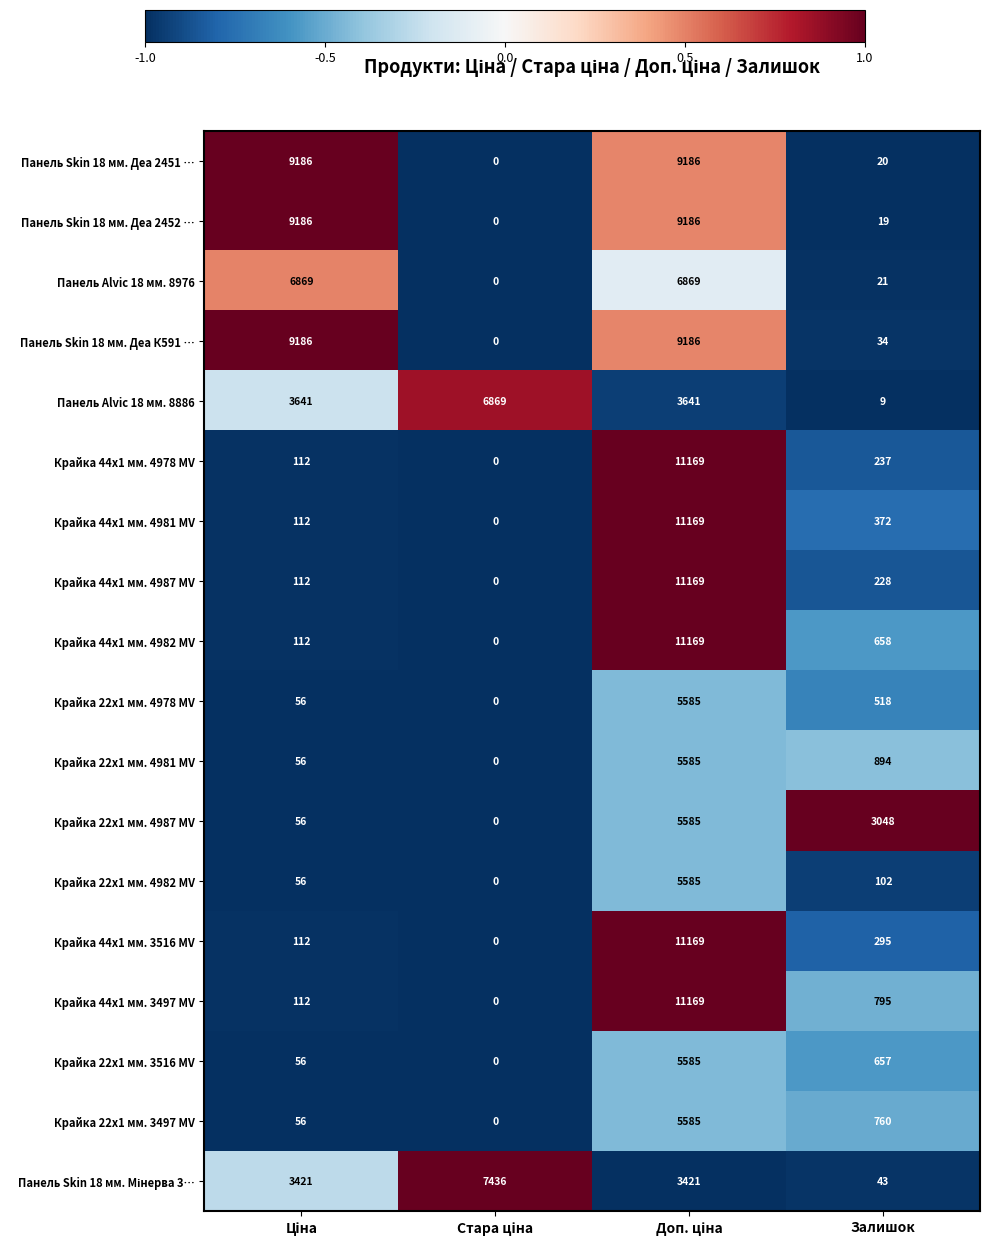

The value of Крайка 44x1 мм. 4981 MV at Залишок is 185. True or false?

False